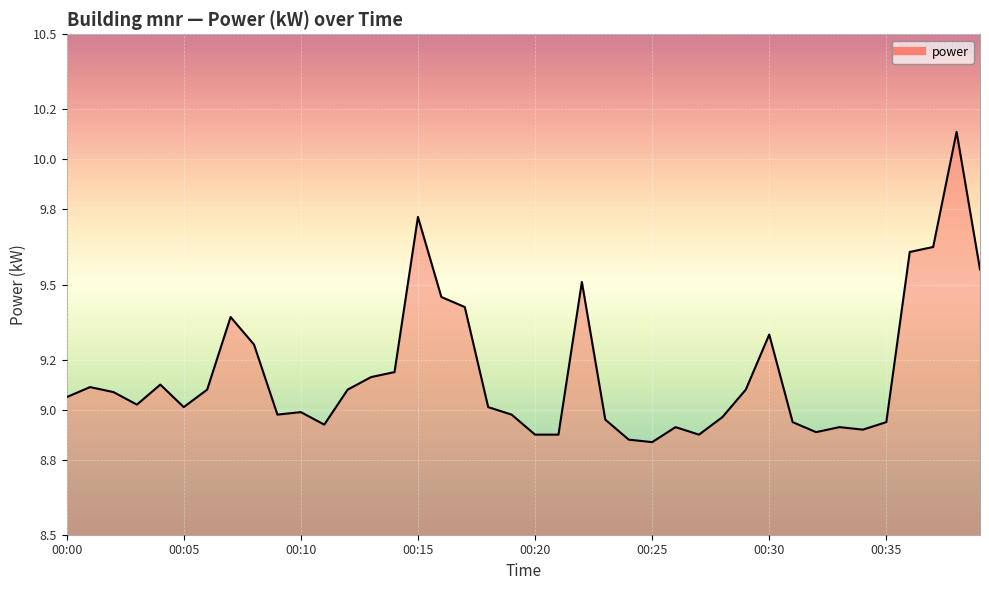

What is the greatest value displayed?

10.1